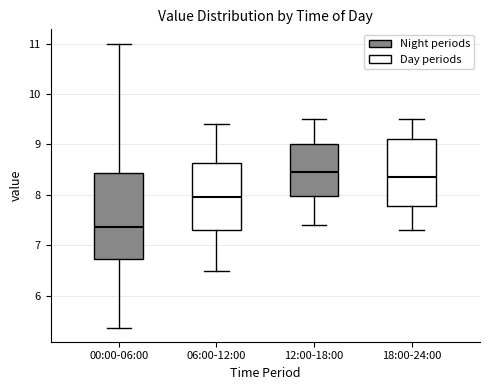

Reading left to right, read every box against the y-axis: the position of its median line, the range the box covers, and the ends of its whiskers. The values are not printed on the chart, so give them approximately, as read against the axis.

00:00-06:00: median 7.4, box 6.7 to 8.4, whiskers 5.4 to 11.0
06:00-12:00: median 8.0, box 7.3 to 8.6, whiskers 6.5 to 9.4
12:00-18:00: median 8.5, box 8.0 to 9.0, whiskers 7.4 to 9.5
18:00-24:00: median 8.4, box 7.8 to 9.1, whiskers 7.3 to 9.5